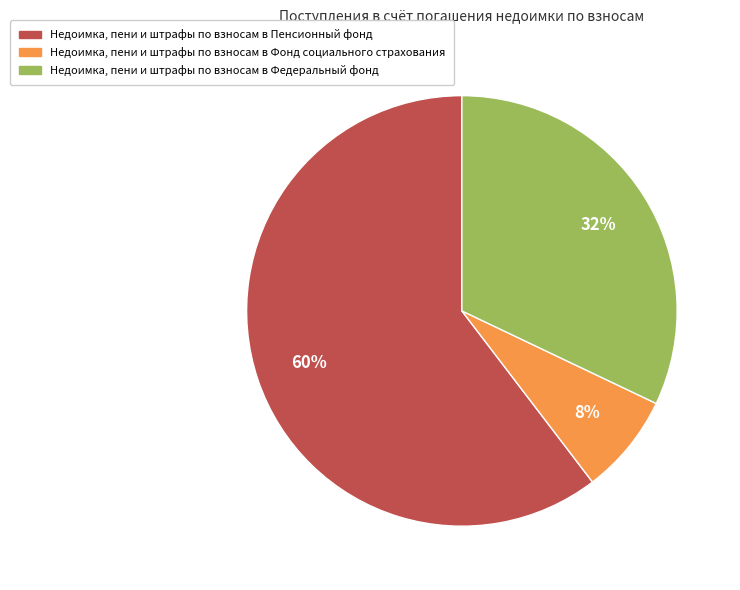

To the nearest percent, what portion does Недоимка, пени и штрафы по взносам в Федеральный фонд represent?

32%